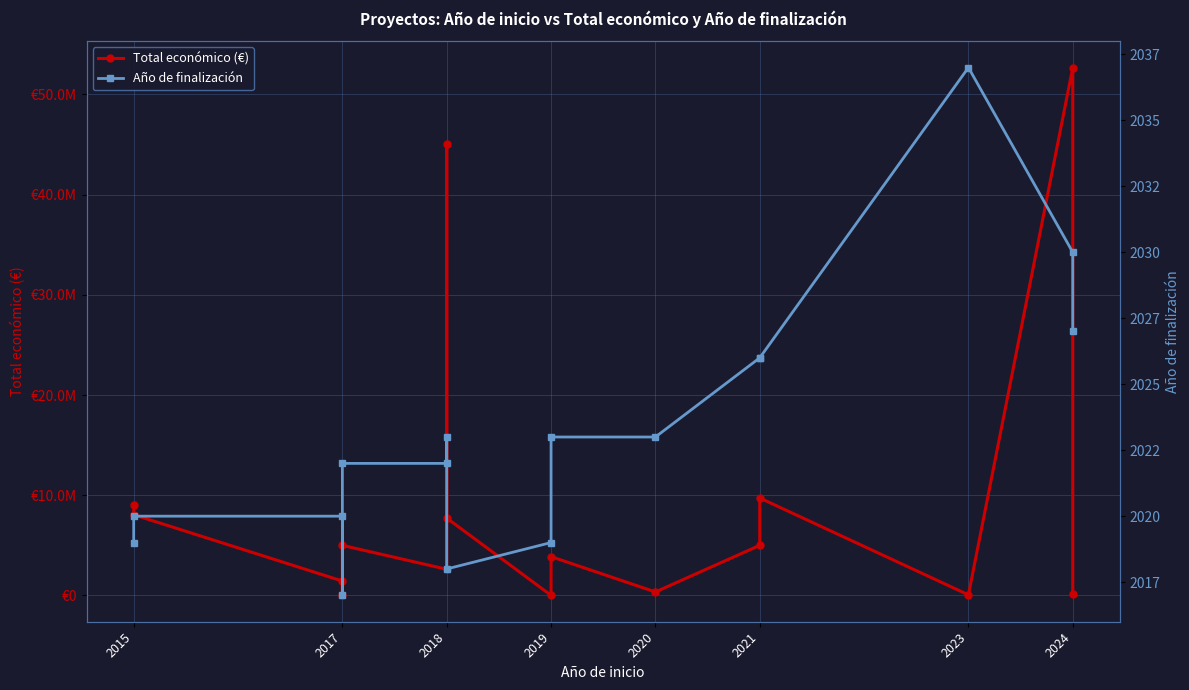

What is the value of the Total económico (€) point at the 9th from the left?

11710